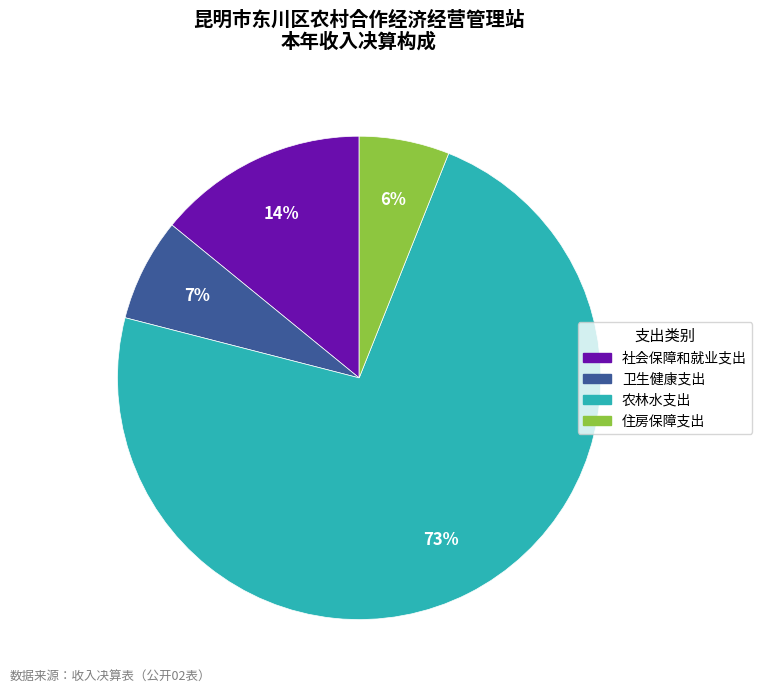

What is the smallest slice in the pie chart?

住房保障支出